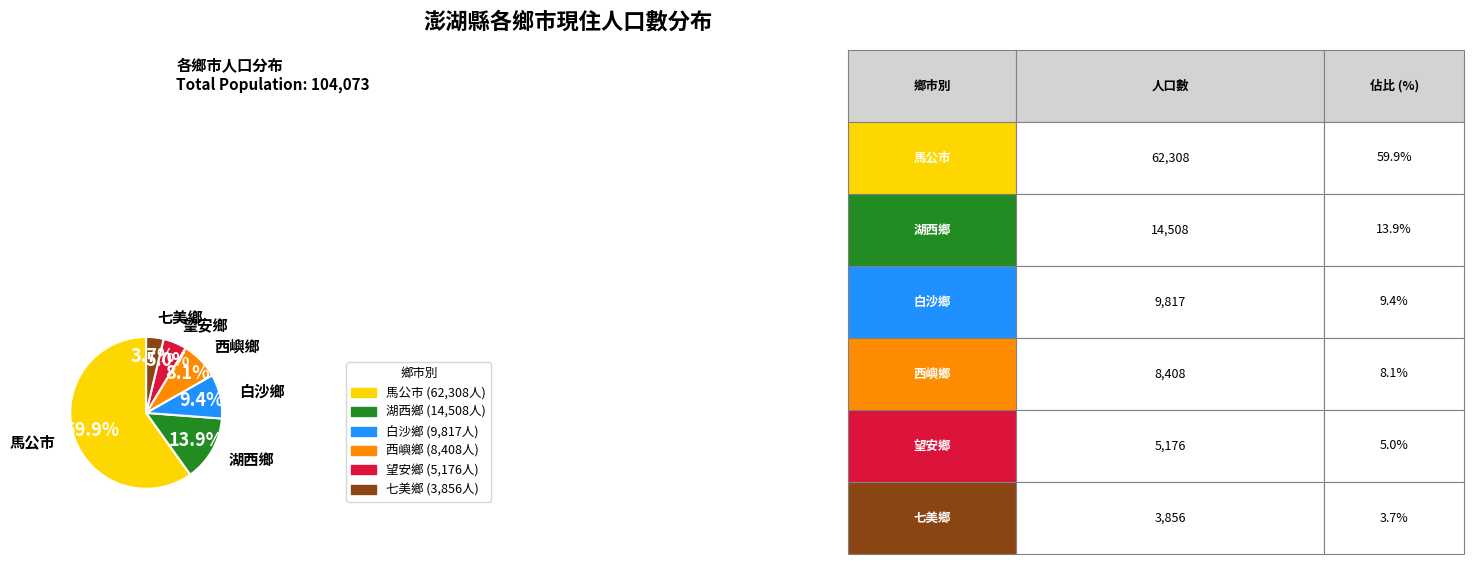

True or false: 西嶼鄉 accounts for 1% of the total.

False